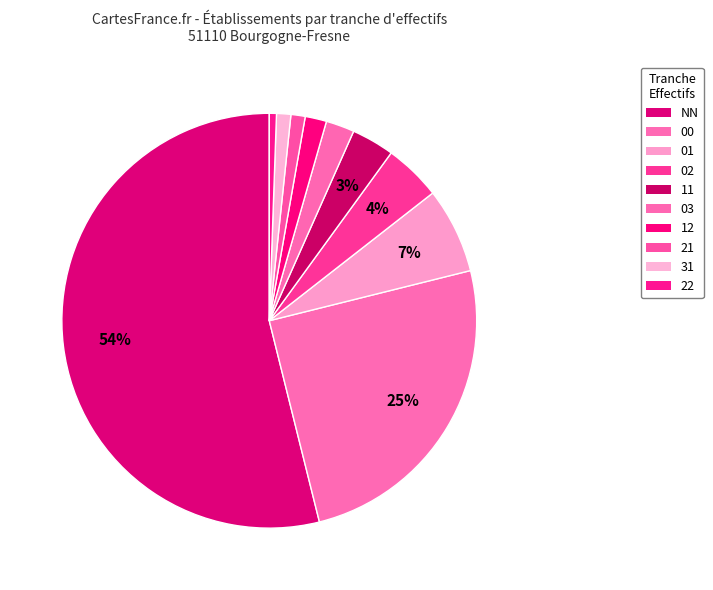

Is the sum of 02 and 12 greater than half?

No